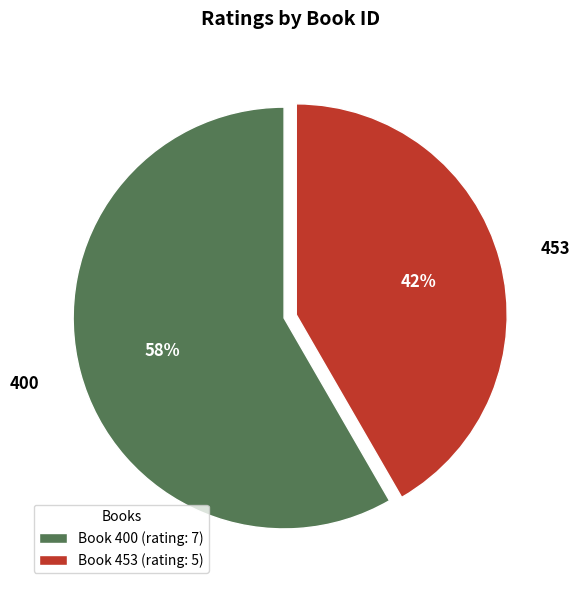

To the nearest percent, what is the average slice percentage?

50%